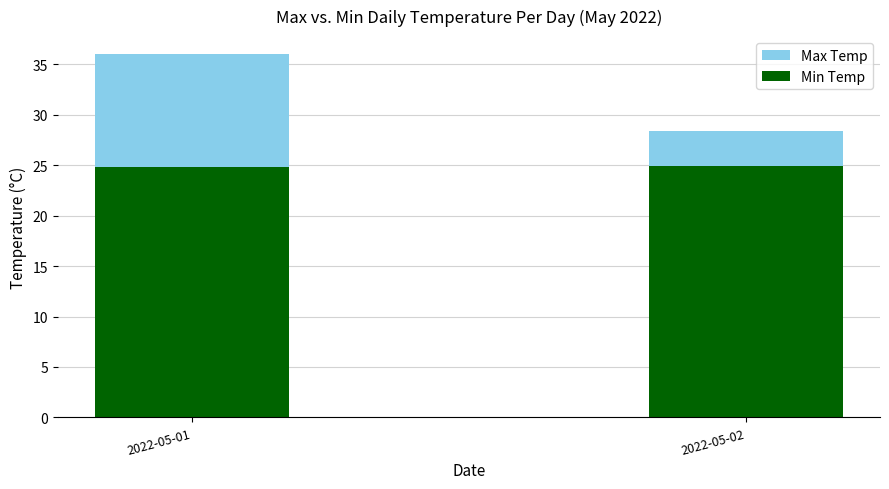

List the series in order of their peak value, highest first.

Max Temp, Min Temp